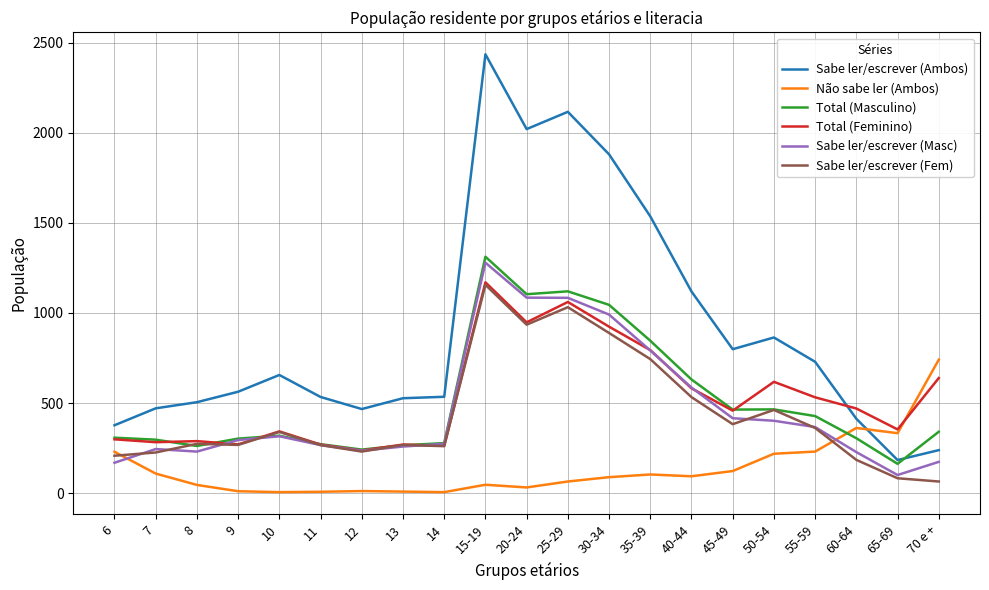

How many times do Não sabe ler (Ambos) and Sabe ler/escrever (Fem) cross each other?

2